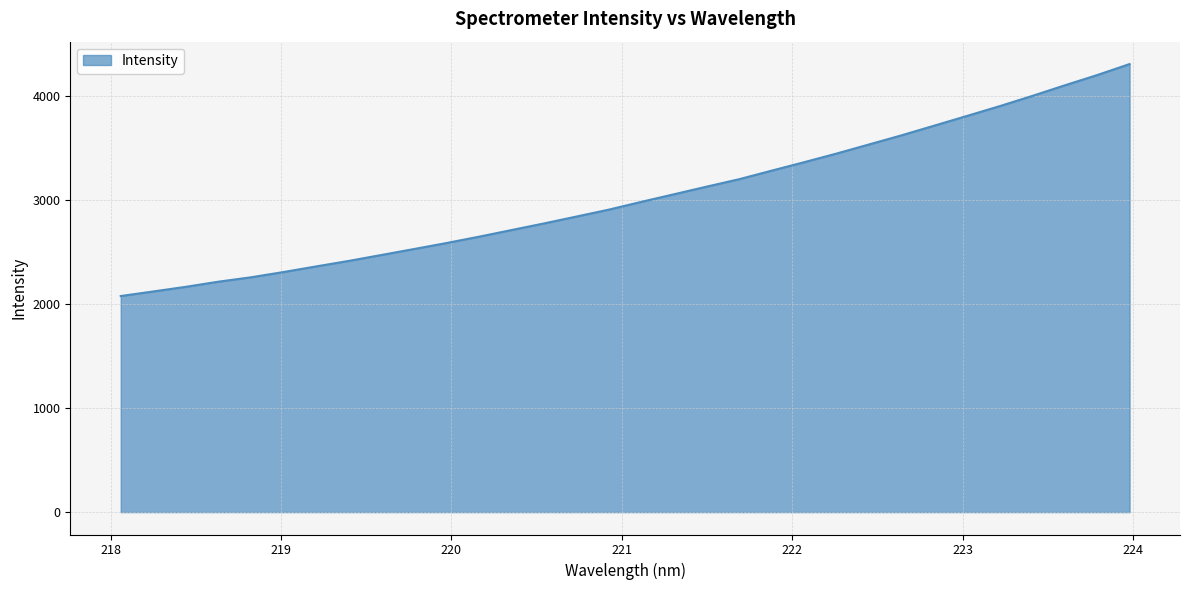

What is the smallest value displayed?

2075.7